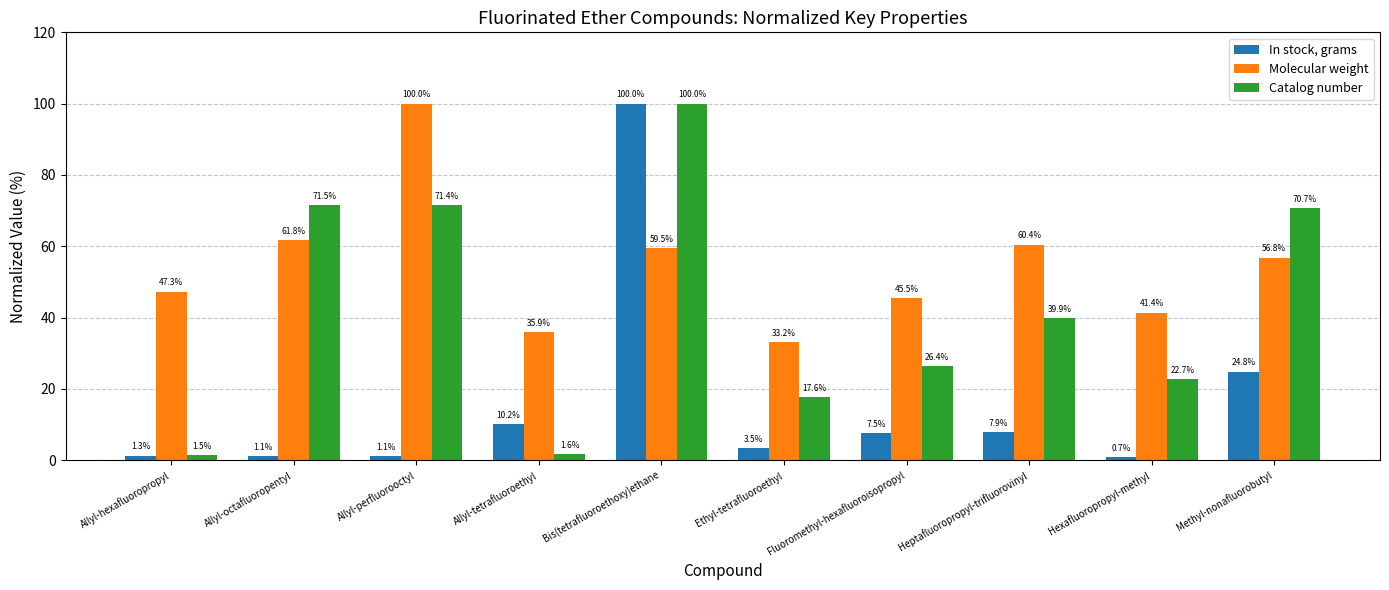

The value of Catalog number at Fluoromethyl-hexafluoroisopropyl is 26.4. True or false?

True